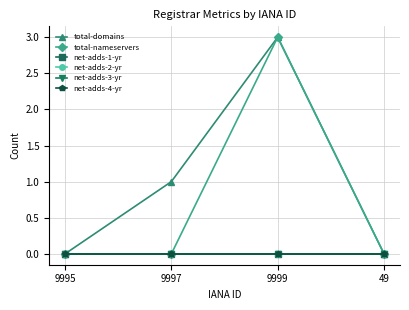

At which category does the chart reach its minimum across all series?

9995